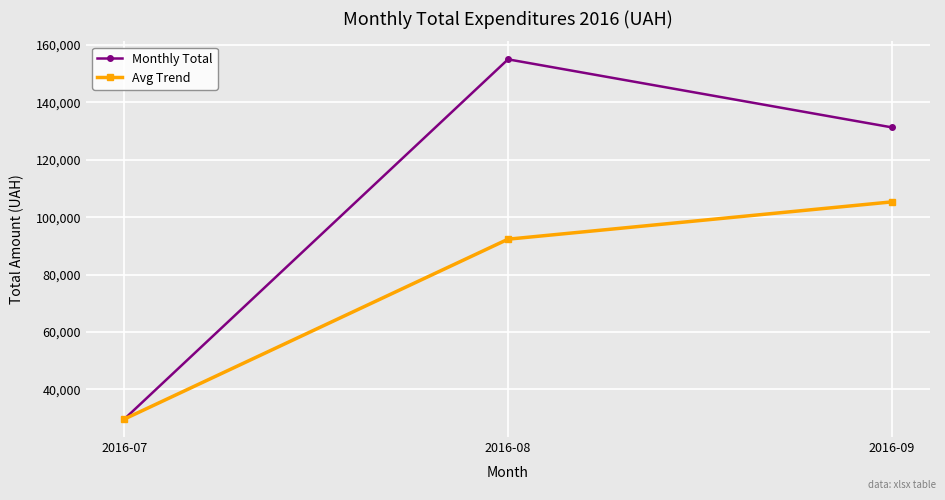

List the series in order of their overall mean, highest first.

Monthly Total, Avg Trend